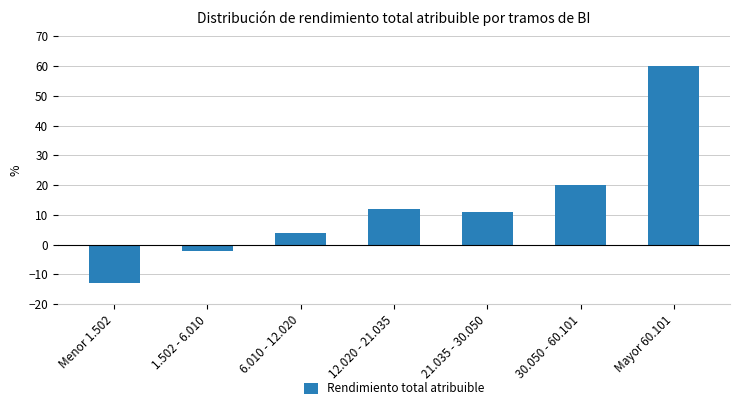

At which label does the data first exceed 11?

12.020 - 21.035